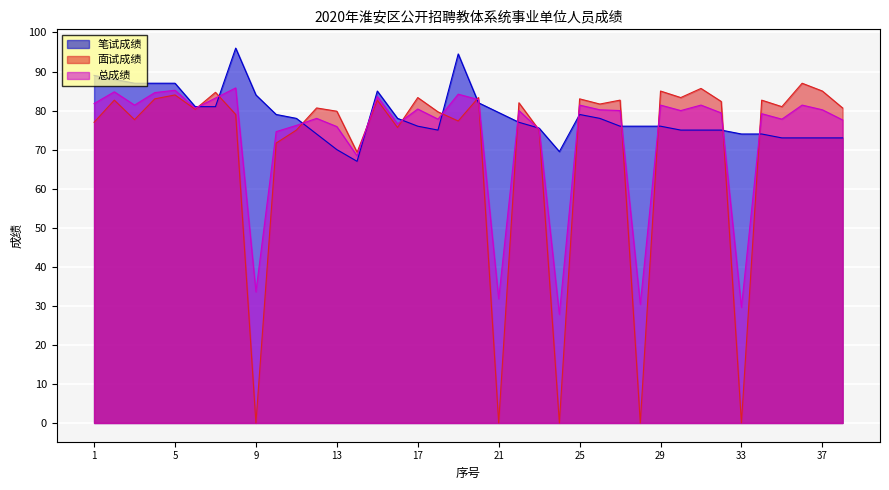

Which series has the largest total across all categories?

笔试成绩